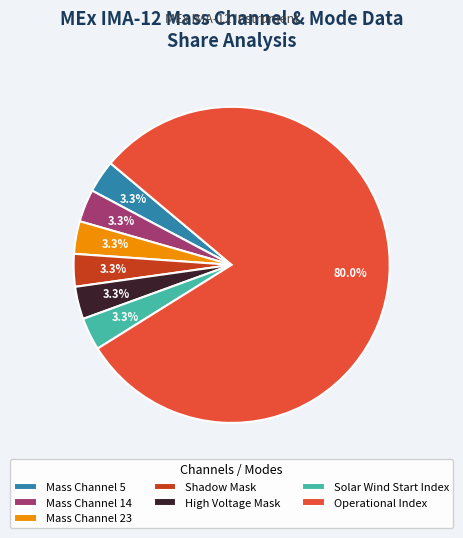

How many slices are in this pie chart?

7